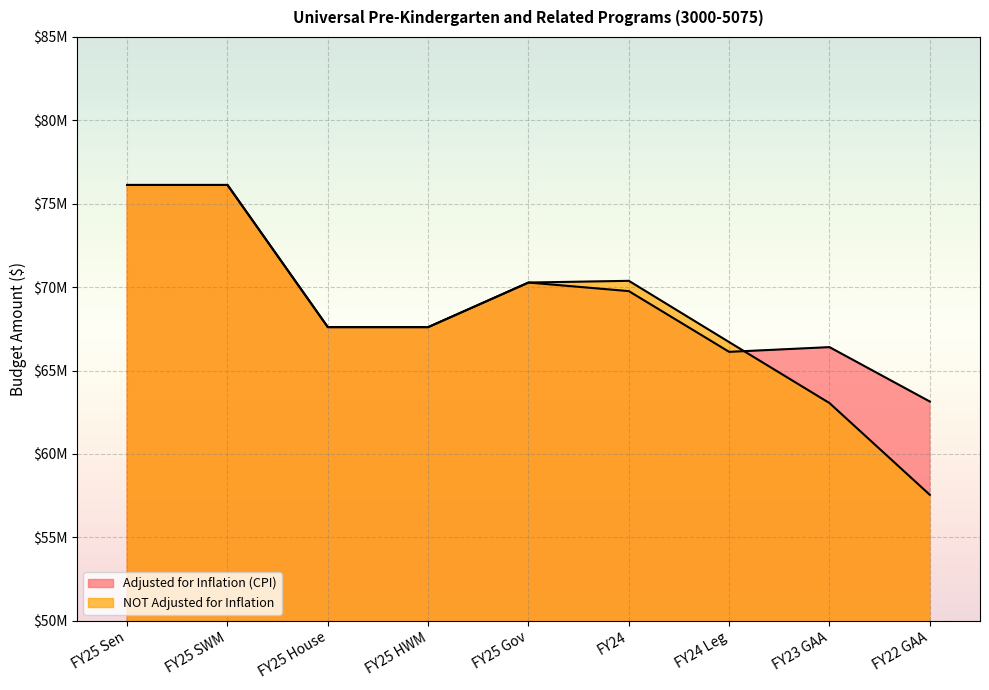

At which label does Adjusted for Inflation (CPI) reach its minimum?

FY22 GAA